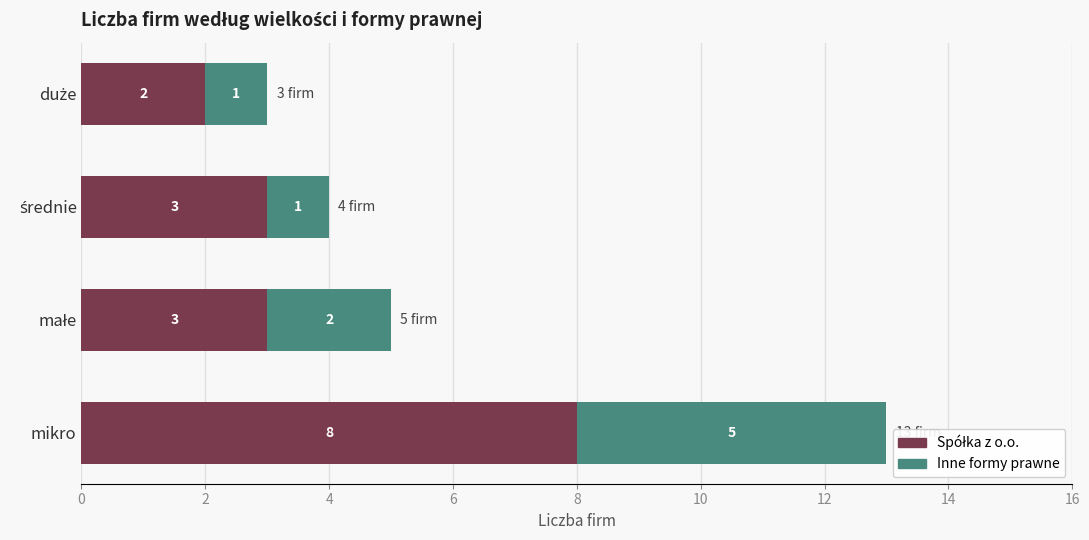

At which category is the sum across all series the highest?

mikro